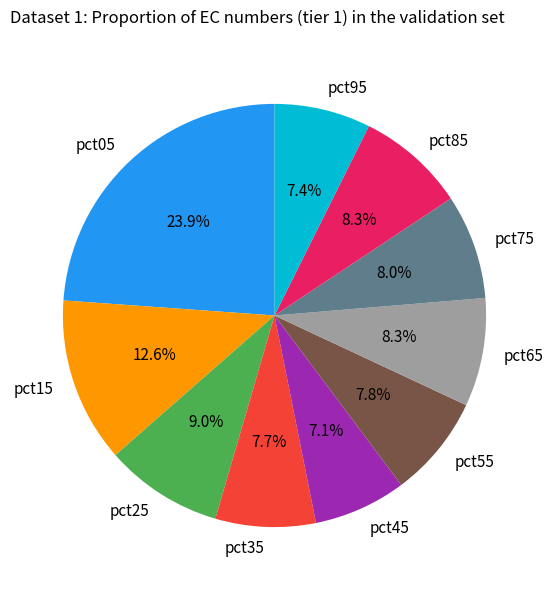

To the nearest percent, what is the combined percentage of pct45 and pct85?

15%